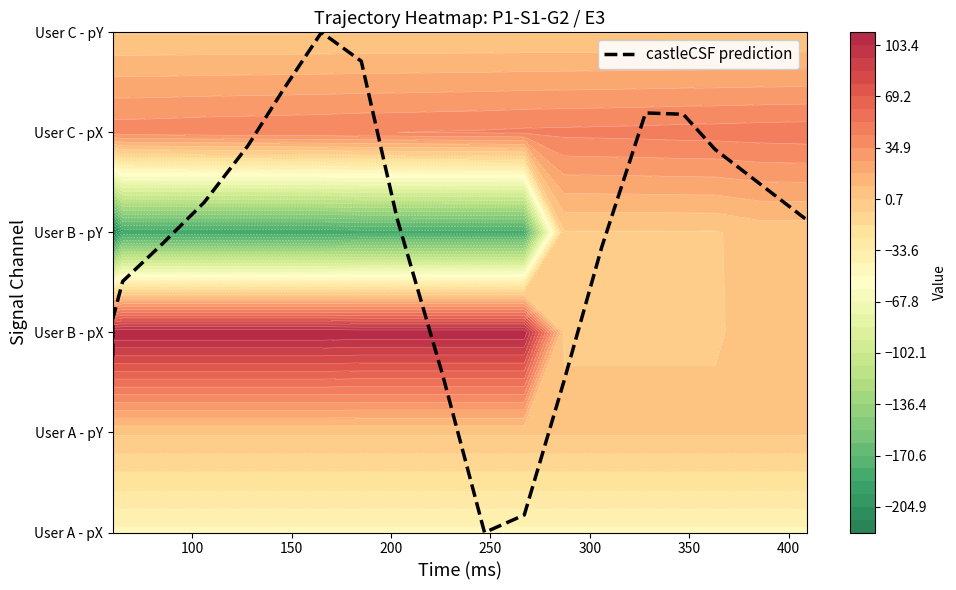

The value at 19 is 5.4. True or false?

False